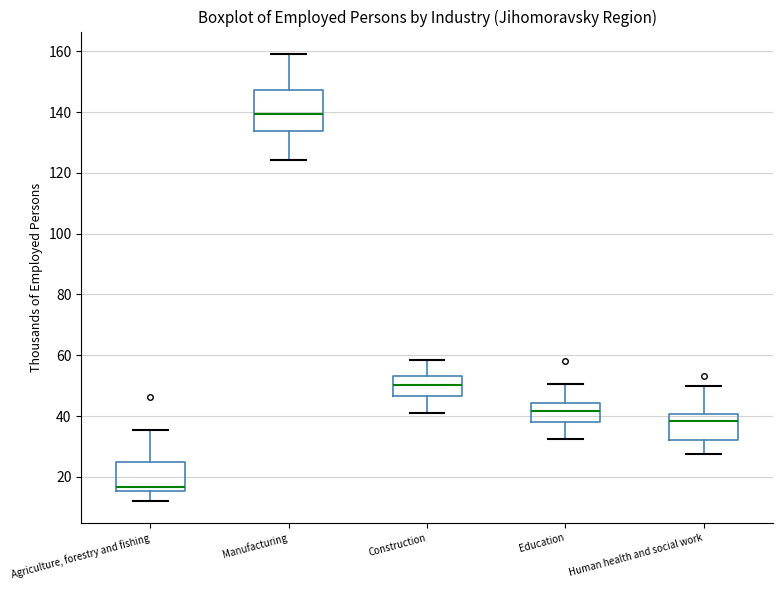

Where does the lower whisker of the box for Human health and social work end on the y-axis? The values are not printed on the chart, so give them approximately, as read against the axis.

28